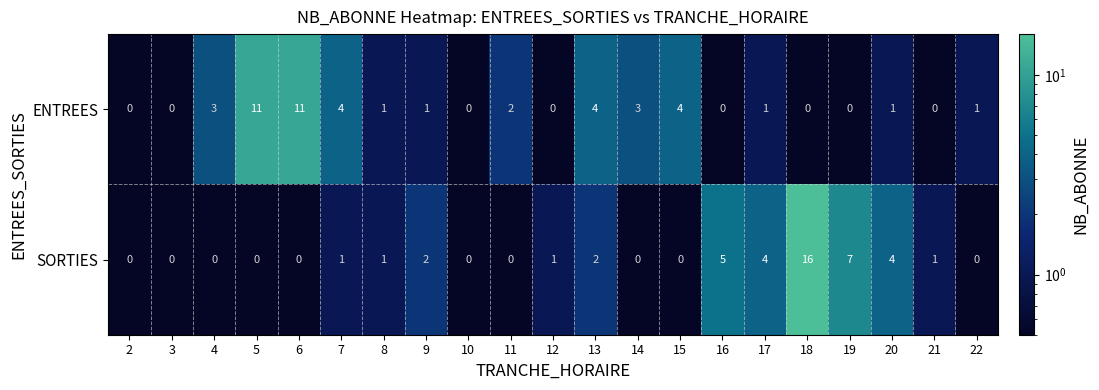

What is the sum of all SORTIES values?

44